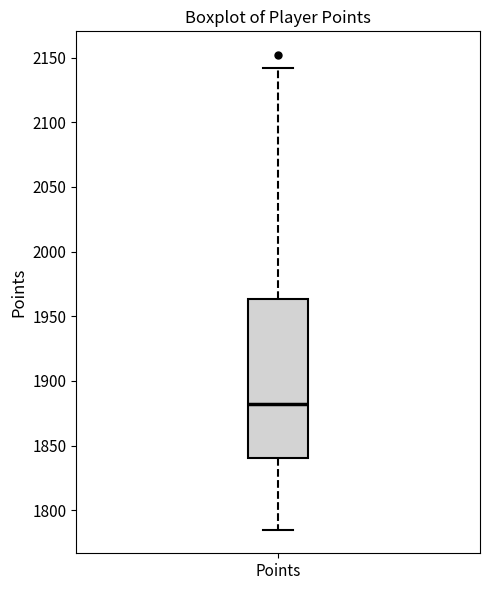

Transcribe this box plot: give where the median line is, the range the box spans, and where the two whiskers end, as read against the y-axis. The values are not printed on the chart, so give them approximately, as read against the axis.

median 1880, box 1840 to 1965, whiskers 1785 to 2140